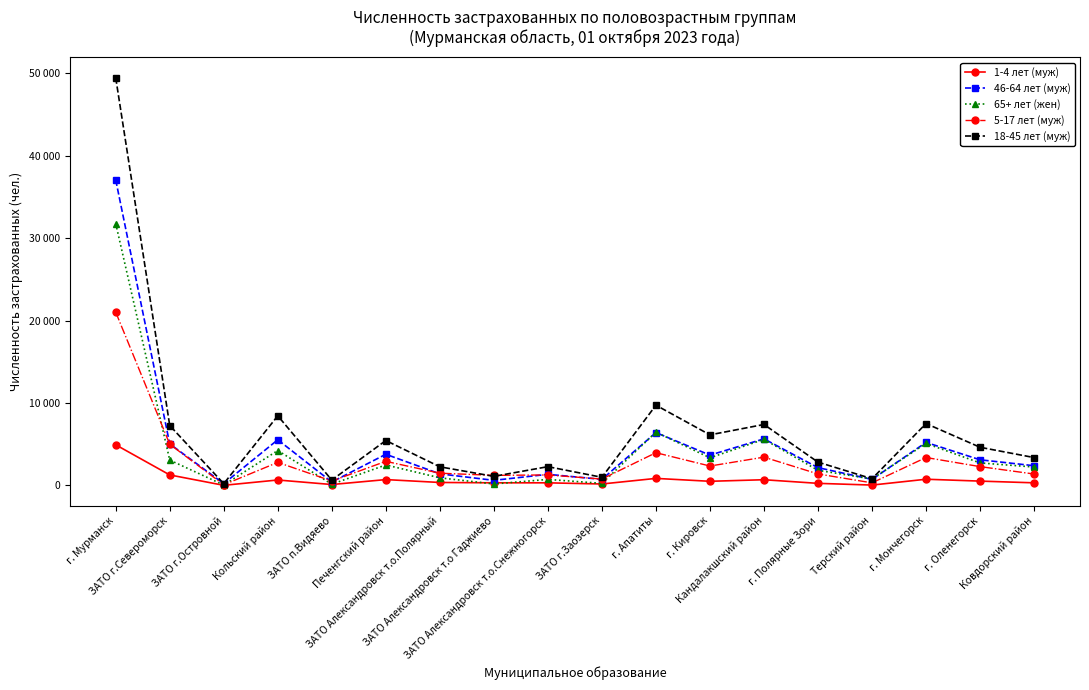

How many lines are shown in the chart?

5